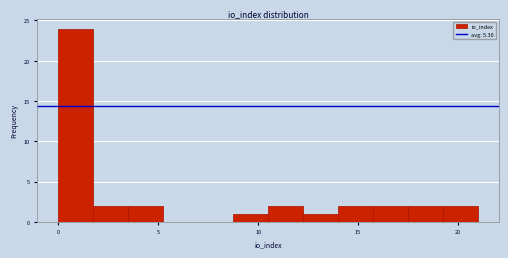

Around what value on the x-axis is the tallest bar? Give the approximate position of its centre, as read against the axis.

1.0